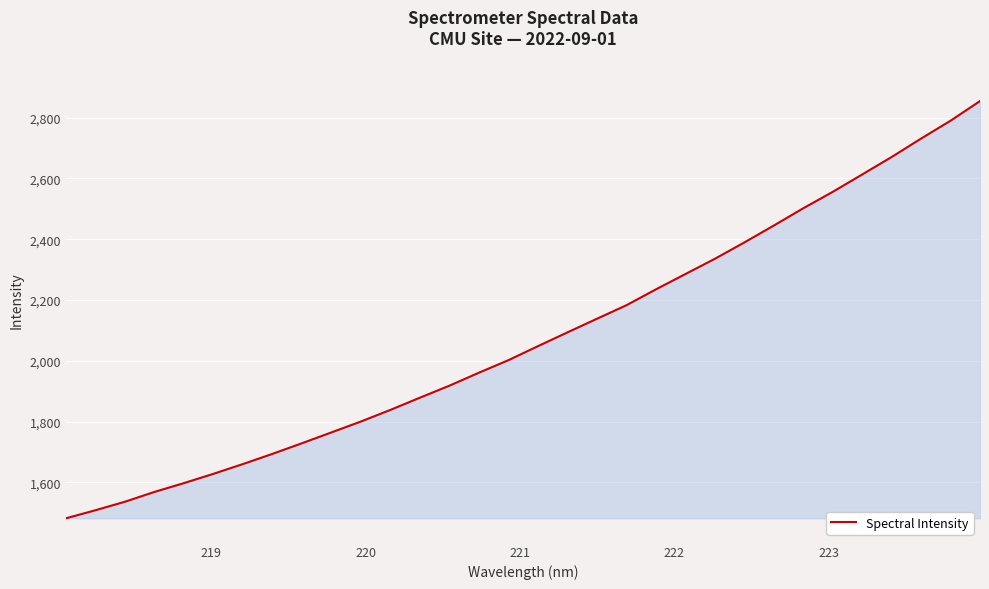

What is the maximum value shown in the chart?

2854.3